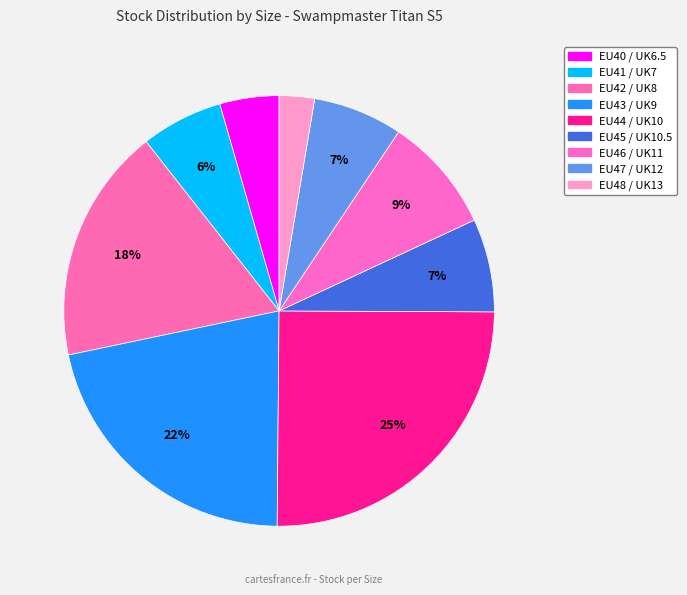

The EU48 / UK13 slice represents 1% of the pie. True or false?

False